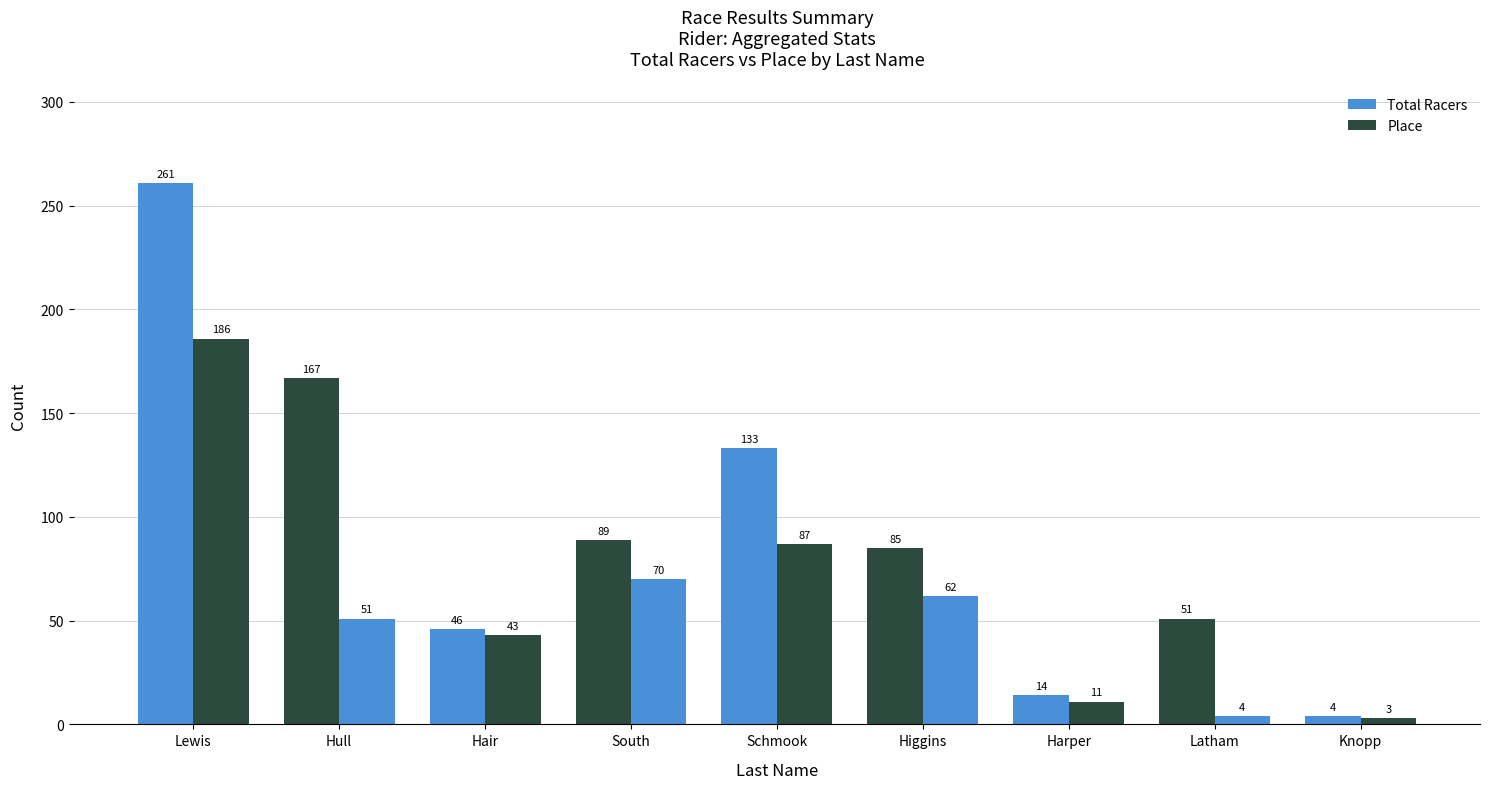

Rank the series by their average value, from lowest to highest.

Place, Total Racers